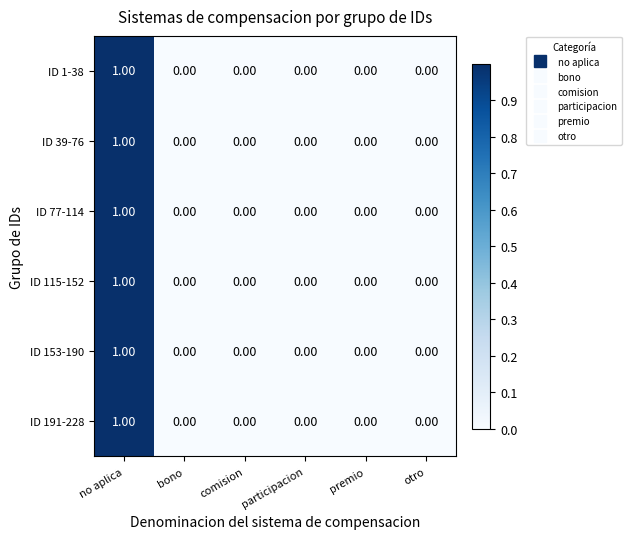

Which category has the highest value across all series?

no aplica